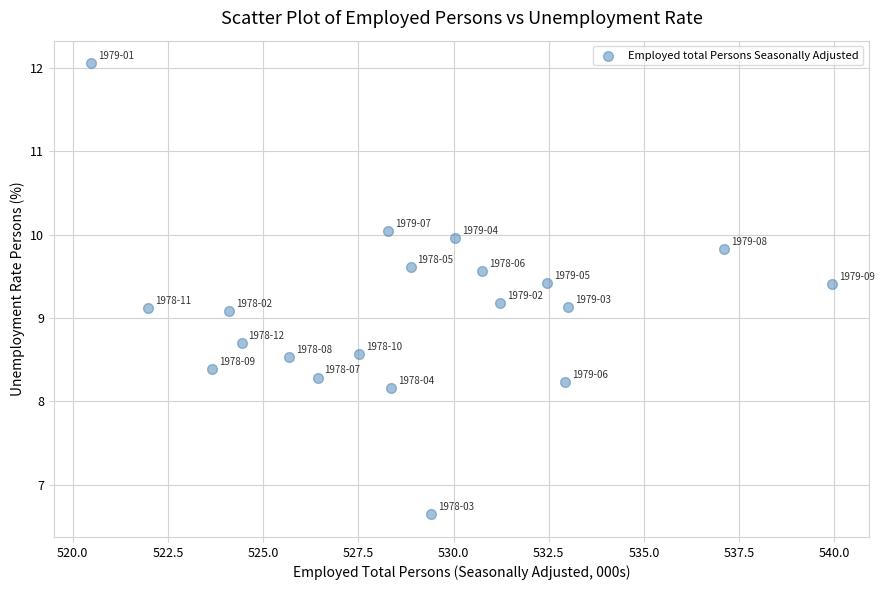

What is the range of X values (max minus min)?

19.5